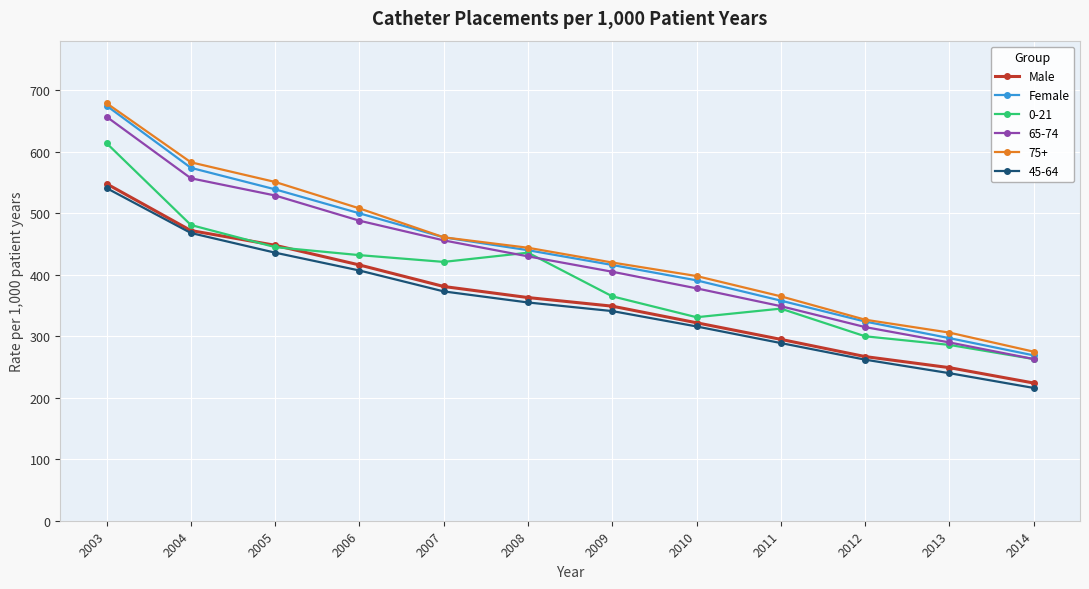

True or false: Female and Male cross at least once.

False